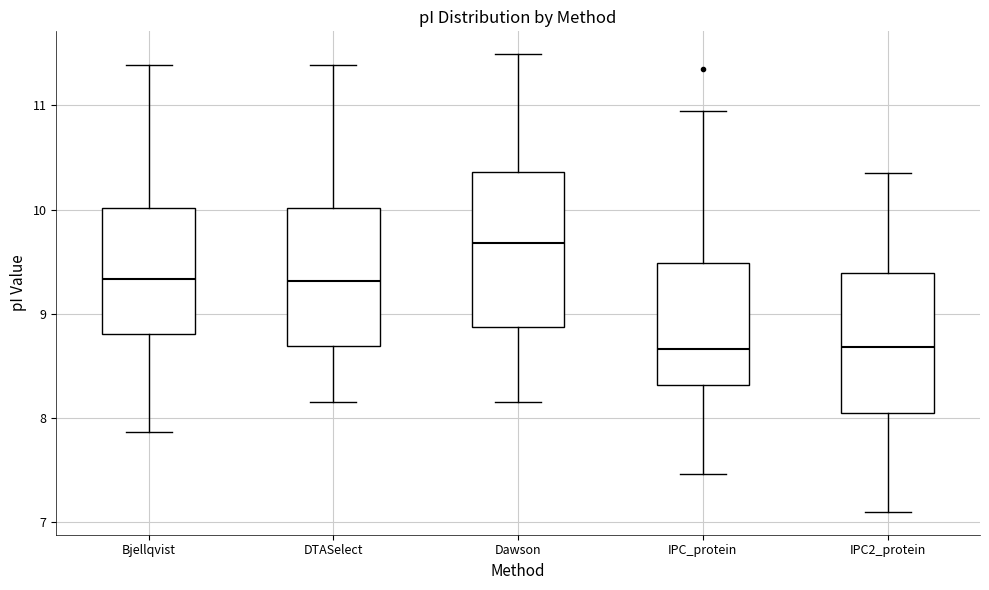

Which box has the highest median line?

Dawson